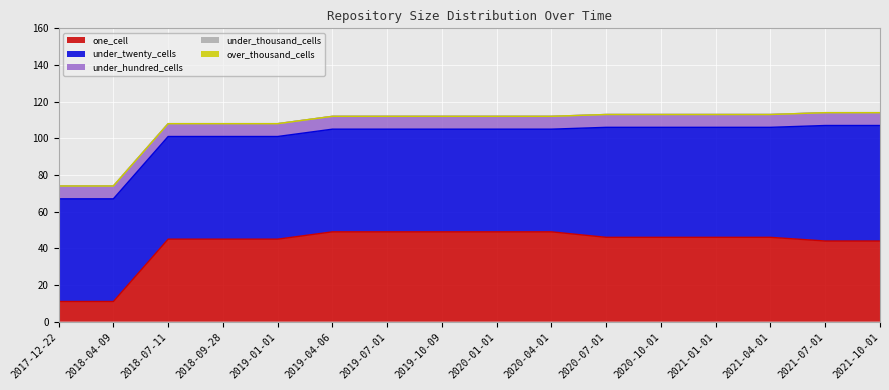

Reading left to right, transcribe all the data shown in this chart.

one_cell: 2017-12-22=11	2018-04-09=11	2018-07-11=45	2018-09-28=45	2019-01-01=45	2019-04-06=49	2019-07-01=49	2019-10-09=49	2020-01-01=49	2020-04-01=49	2020-07-01=46	2020-10-01=46	2021-01-01=46	2021-04-01=46	2021-07-01=44	2021-10-01=44
under_twenty_cells: 2017-12-22=56	2018-04-09=56	2018-07-11=56	2018-09-28=56	2019-01-01=56	2019-04-06=56	2019-07-01=56	2019-10-09=56	2020-01-01=56	2020-04-01=56	2020-07-01=60	2020-10-01=60	2021-01-01=60	2021-04-01=60	2021-07-01=63	2021-10-01=63
under_hundred_cells: 2017-12-22=7	2018-04-09=7	2018-07-11=7	2018-09-28=7	2019-01-01=7	2019-04-06=7	2019-07-01=7	2019-10-09=7	2020-01-01=7	2020-04-01=7	2020-07-01=7	2020-10-01=7	2021-01-01=7	2021-04-01=7	2021-07-01=7	2021-10-01=7
under_thousand_cells: 2017-12-22=0	2018-04-09=0	2018-07-11=0	2018-09-28=0	2019-01-01=0	2019-04-06=0	2019-07-01=0	2019-10-09=0	2020-01-01=0	2020-04-01=0	2020-07-01=0	2020-10-01=0	2021-01-01=0	2021-04-01=0	2021-07-01=0	2021-10-01=0
over_thousand_cells: 2017-12-22=0	2018-04-09=0	2018-07-11=0	2018-09-28=0	2019-01-01=0	2019-04-06=0	2019-07-01=0	2019-10-09=0	2020-01-01=0	2020-04-01=0	2020-07-01=0	2020-10-01=0	2021-01-01=0	2021-04-01=0	2021-07-01=0	2021-10-01=0